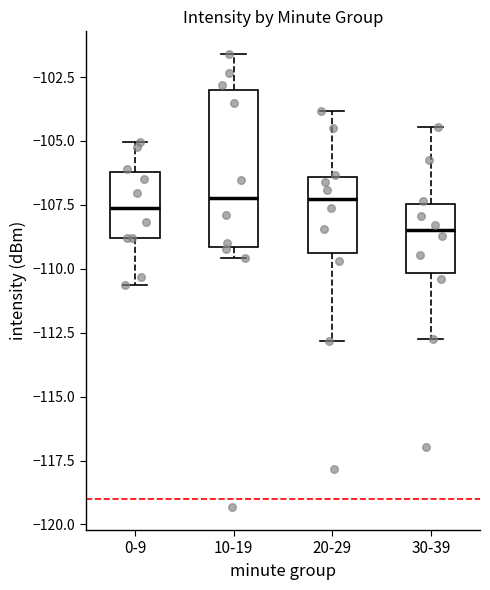

Reading left to right, read every box against the y-axis: the position of its median line, the range the box covers, and the ends of its whiskers. The values are not printed on the chart, so give them approximately, as read against the axis.

0-9: median -107.5, box -109.0 to -106.0, whiskers -110.5 to -105.0
10-19: median -107.0, box -109.0 to -103.0, whiskers -109.5 to -101.5
20-29: median -107.5, box -109.5 to -106.5, whiskers -113.0 to -104.0
30-39: median -108.5, box -110.0 to -107.5, whiskers -112.5 to -104.5